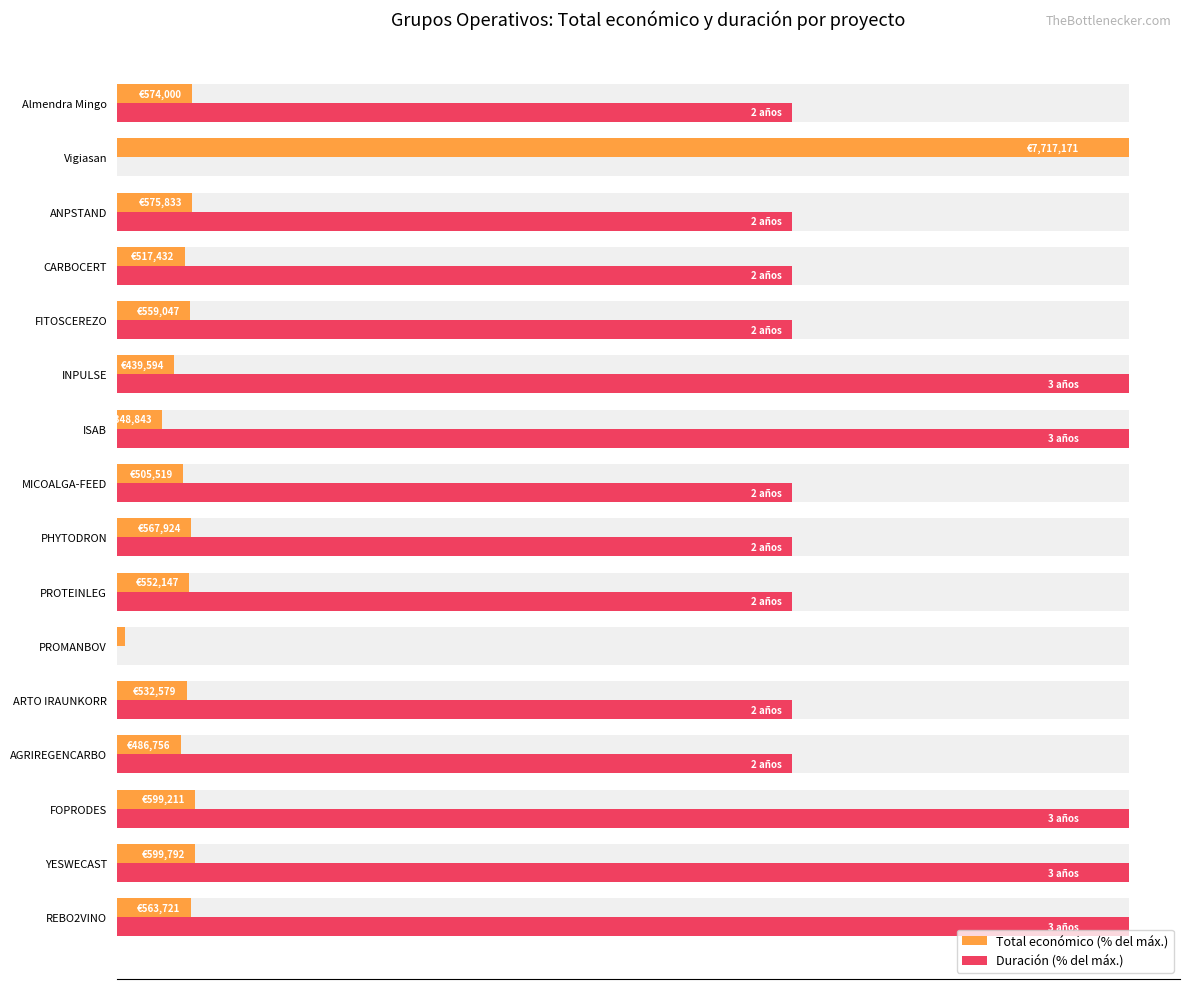

Which series has the largest range (max minus min)?

Duración (% del máx.)